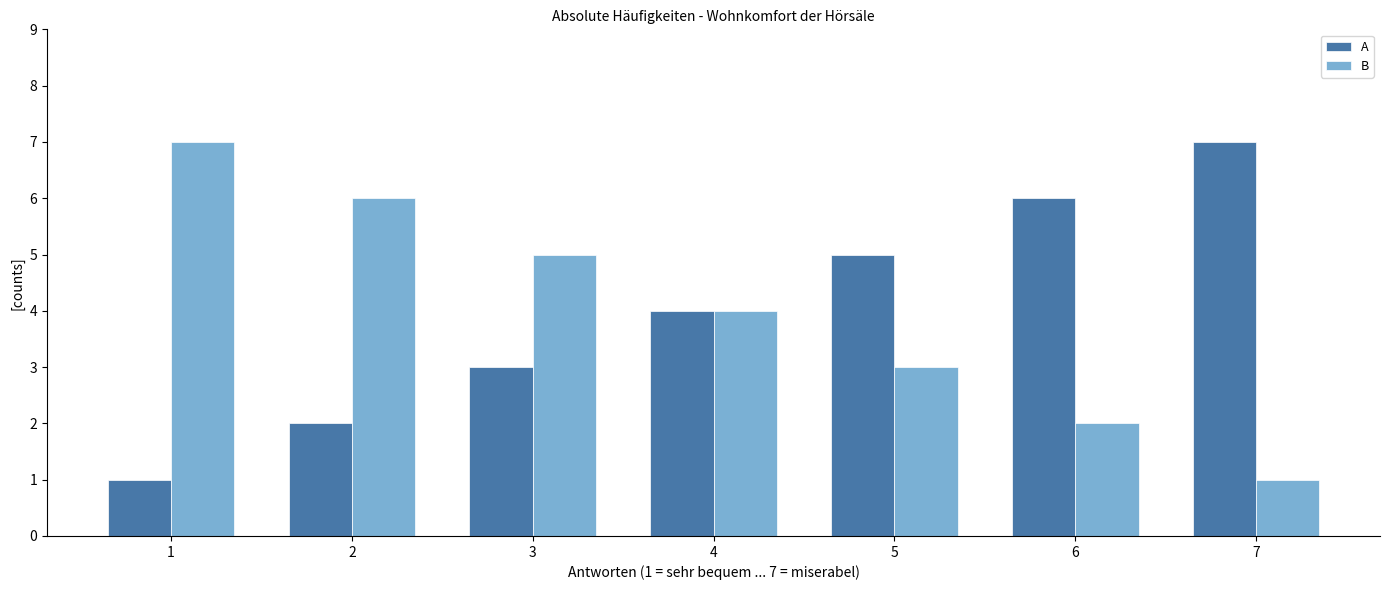

Where is B nearest to the value 4?

4